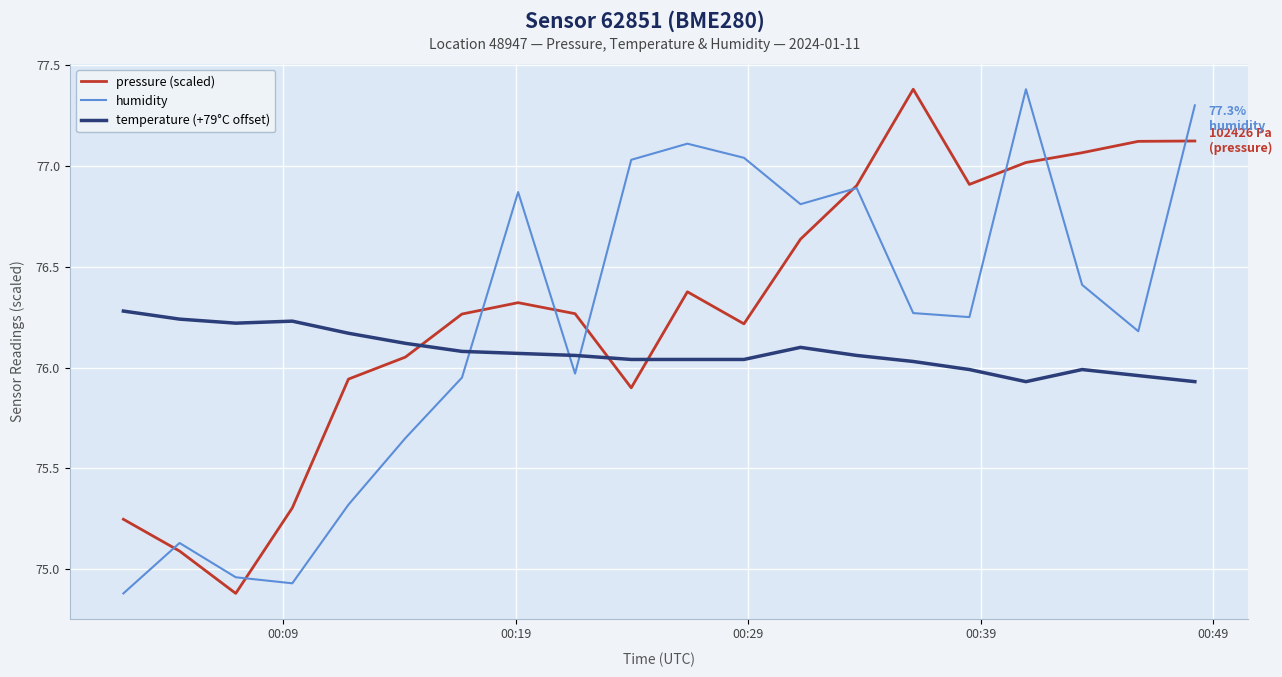

List the series in order of their overall mean, highest first.

pressure (scaled), humidity, temperature (+79°C offset)